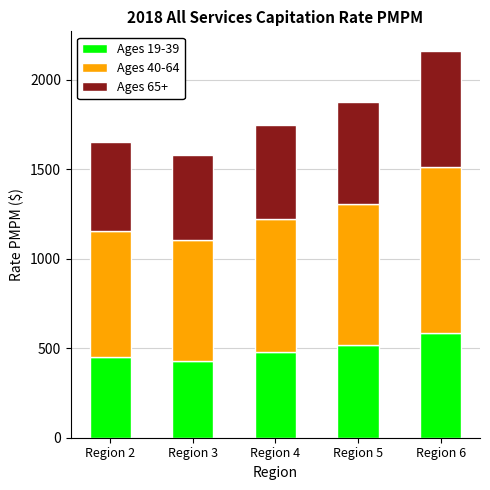

What is the difference between the maximum and minimum values in the Ages 19-39 series?

155.4